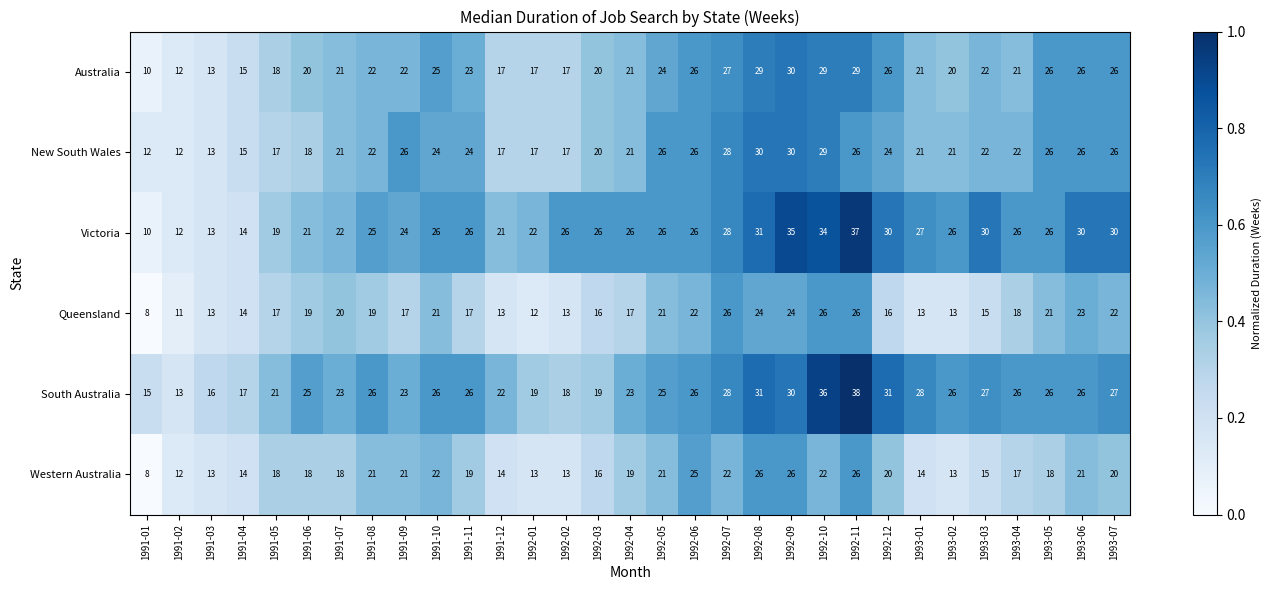

Which series has the largest total across all categories?

Victoria